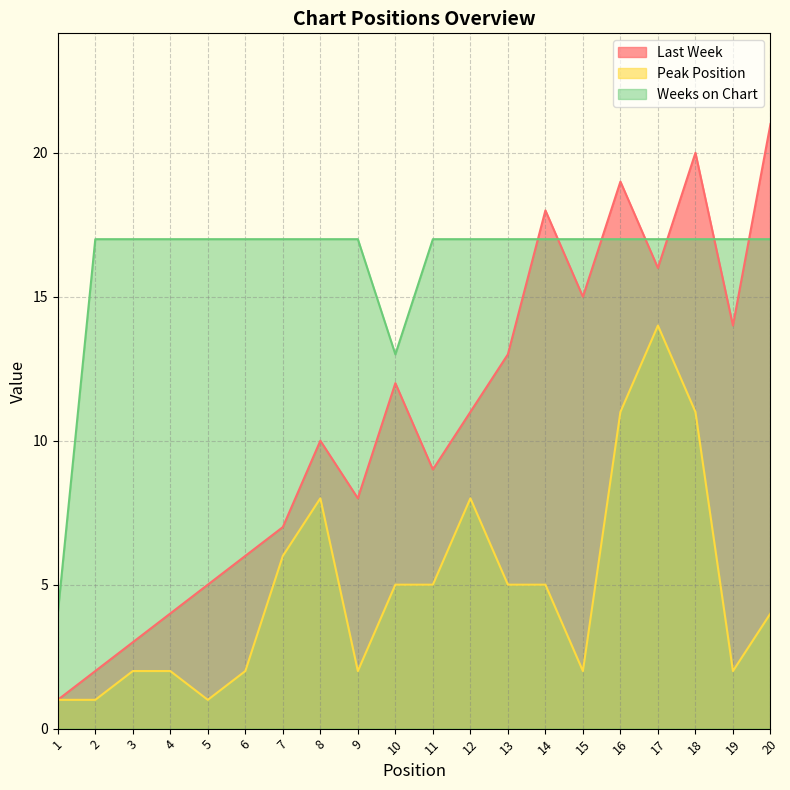

Which series has the widest spread of values?

Last Week